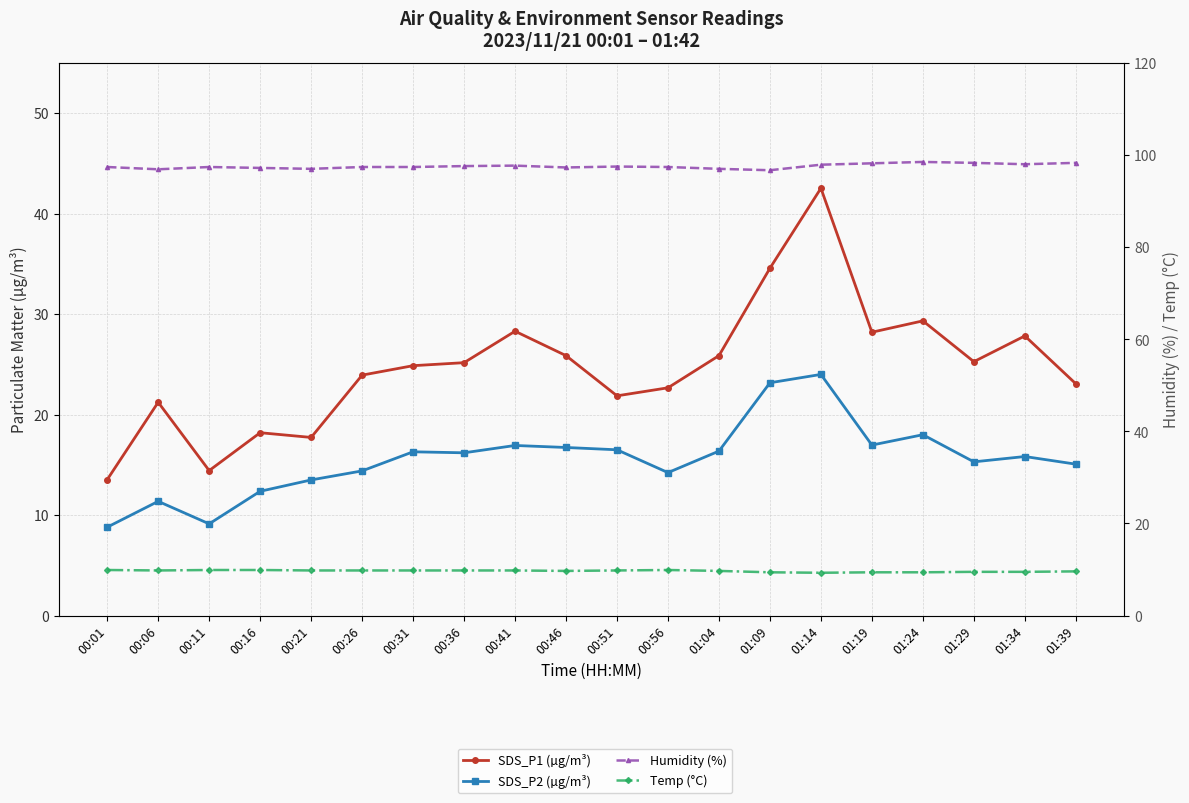

What is the value of the SDS_P2 (µg/m³) point at the 20th from the left?

15.1